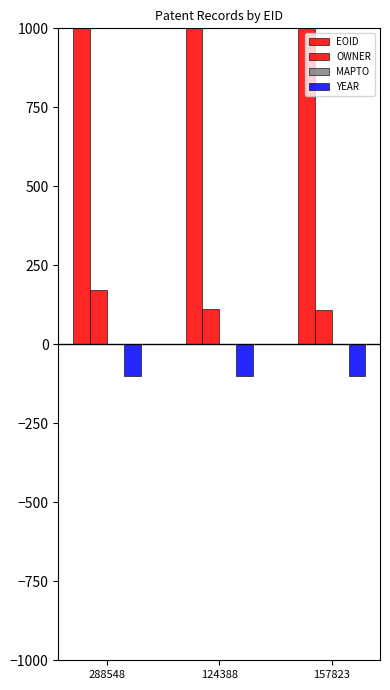

At which category does the chart reach its peak across all series?

288548